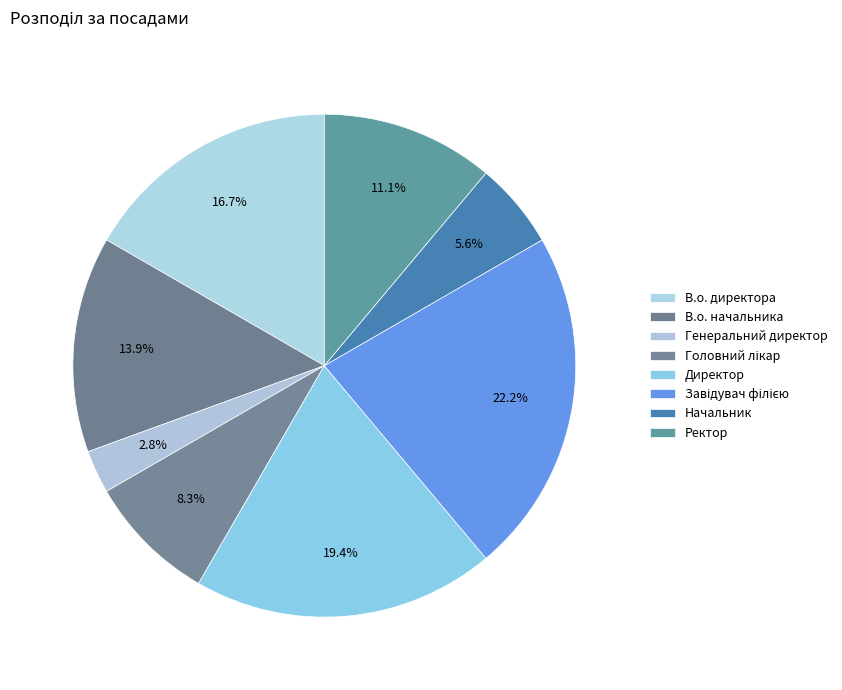

What is the ratio of the value at Ректор to the value at В.о. начальника?

0.8